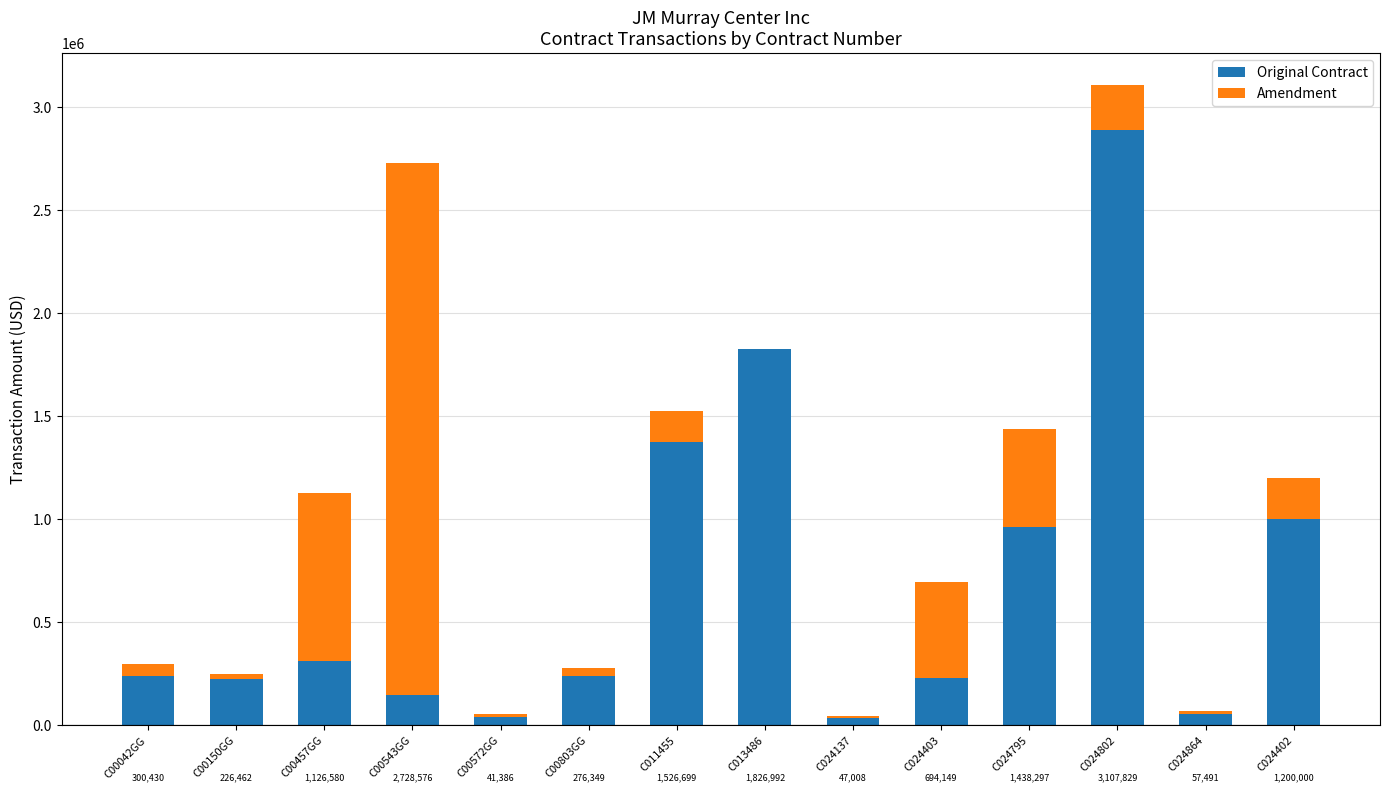

Read the Amendment value at C00803GG, to the nearest 50.

36500